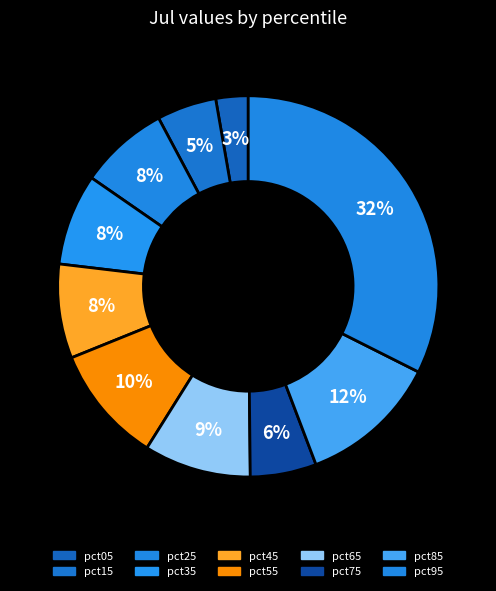

Count the number of slices in the pie.

10